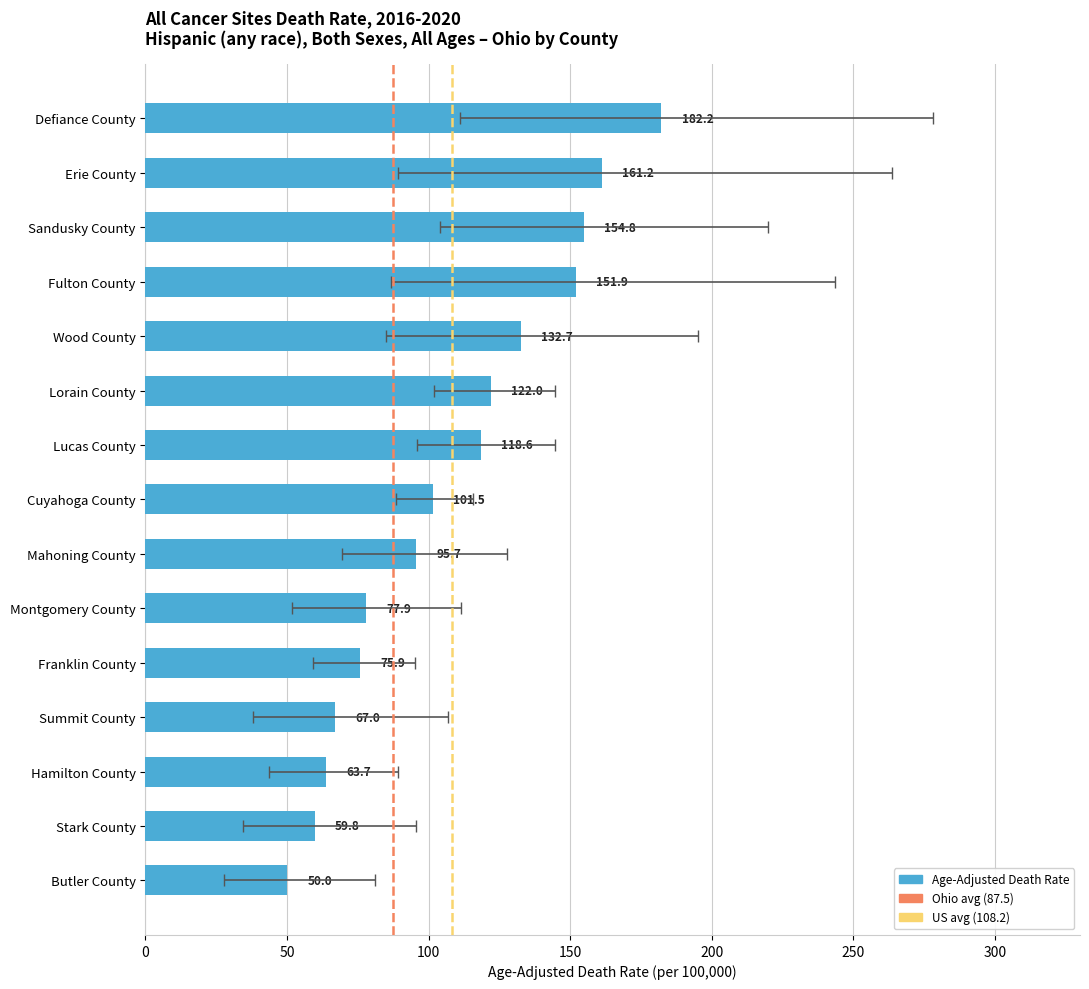

Which category has the highest value in the Age-Adjusted Death Rate series?

Defiance County